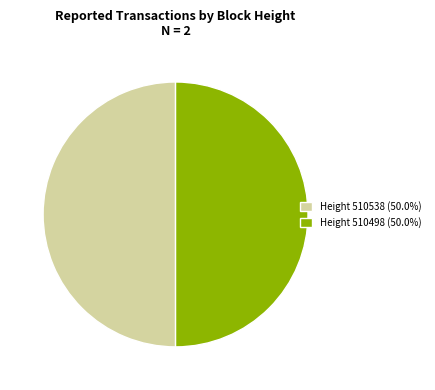

Is the sum of Height 510538 (50.0%) and Height 510498 (50.0%) greater than half?

Yes